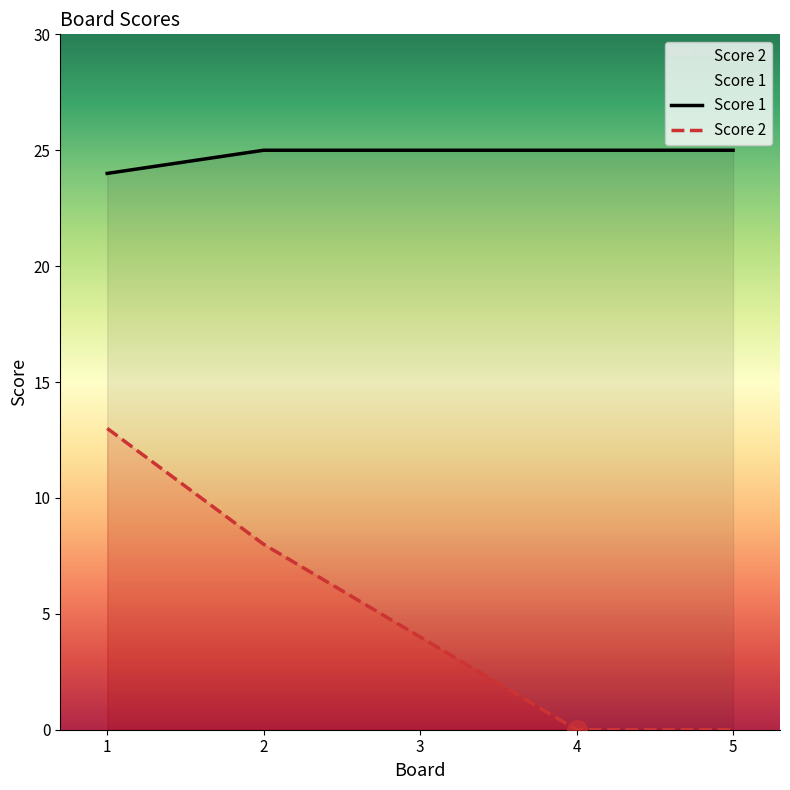

True or false: Score 2 and Score 1 cross at least once.

False